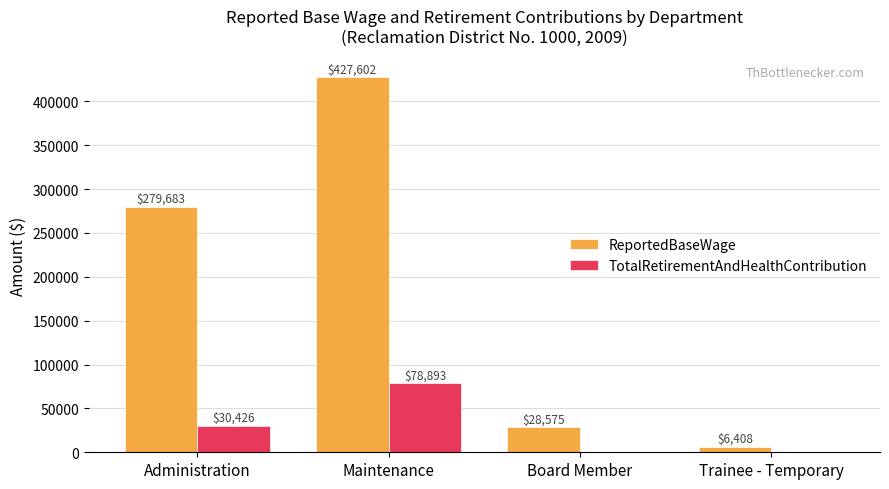

How many distinct data groups are displayed?

2